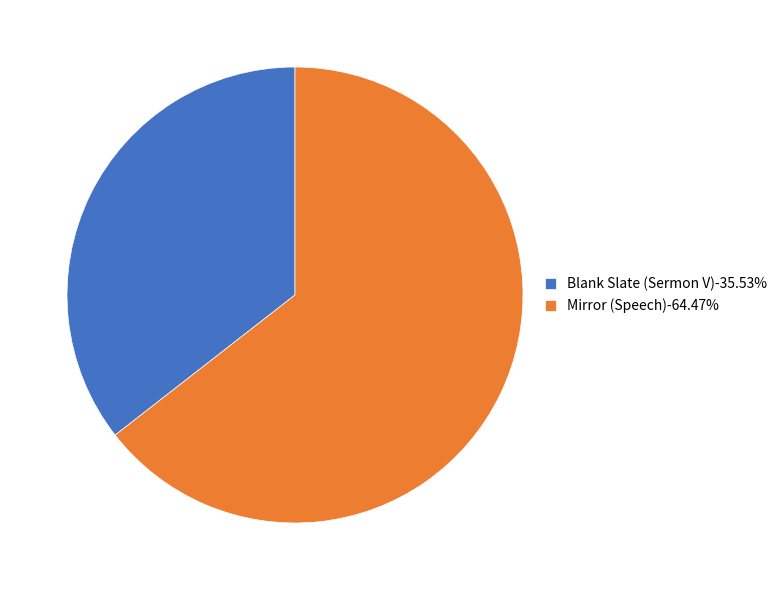

Is Blank Slate (Sermon V)-35.53% the majority of the pie?

No